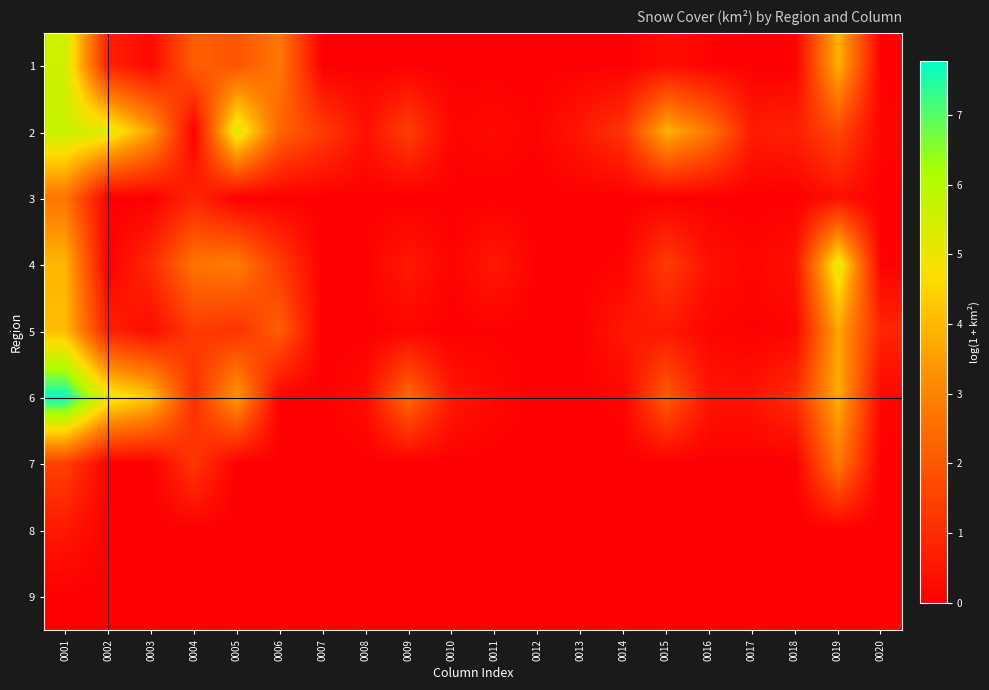

Reading left to right, extract all data points from this chart.

1: 0001=5.5	0002=0.8	0003=0.2	0004=2.2	0005=1.9	0006=2.7	0007=0.0	0008=0.0	0009=0.0	0010=0.0	0011=0.0	0012=0.0	0013=0.0	0014=0.0	0015=0.3	0016=0.1	0017=0.0	0018=0.0	0019=3.9	0020=0.0
2: 0001=5.7	0002=5.2	0003=3.5	0004=0.0	0005=5.3	0006=2.3	0007=1.4	0008=0.4	0009=1.4	0010=0.1	0011=0.2	0012=0.1	0013=0.6	0014=1.2	0015=3.9	0016=2.7	0017=0.6	0018=0.7	0019=1.7	0020=0.1
3: 0001=2.7	0002=0.0	0003=0.0	0004=0.8	0005=0.0	0006=0.0	0007=0.0	0008=0.0	0009=0.0	0010=0.0	0011=0.0	0012=0.0	0013=0.0	0014=0.0	0015=0.0	0016=0.0	0017=0.0	0018=0.0	0019=0.4	0020=0.0
4: 0001=4.0	0002=0.0	0003=1.0	0004=2.7	0005=2.9	0006=1.3	0007=0.0	0008=0.0	0009=0.6	0010=0.1	0011=0.6	0012=0.0	0013=0.0	0014=0.1	0015=1.4	0016=0.4	0017=0.1	0018=0.4	0019=5.2	0020=0.0
5: 0001=4.1	0002=0.8	0003=0.3	0004=1.4	0005=1.1	0006=2.1	0007=0.0	0008=0.0	0009=0.1	0010=0.0	0011=0.0	0012=0.0	0013=0.0	0014=0.6	0015=0.6	0016=0.1	0017=0.0	0018=0.1	0019=3.7	0020=0.9
6: 0001=7.8	0002=5.1	0003=4.2	0004=1.1	0005=3.5	0006=0.0	0007=0.0	0008=0.3	0009=2.5	0010=0.6	0011=0.2	0012=0.0	0013=0.0	0014=0.1	0015=2.1	0016=0.5	0017=0.5	0018=1.0	0019=3.8	0020=0.1
7: 0001=1.5	0002=0.0	0003=0.0	0004=1.3	0005=0.0	0006=0.0	0007=0.0	0008=0.0	0009=0.0	0010=0.0	0011=0.0	0012=0.0	0013=0.0	0014=0.0	0015=0.0	0016=0.0	0017=0.0	0018=0.0	0019=2.8	0020=0.0
8: 0001=0.6	0002=0.0	0003=0.0	0004=0.0	0005=0.0	0006=0.0	0007=0.0	0008=0.0	0009=0.0	0010=0.0	0011=0.0	0012=0.0	0013=0.0	0014=0.0	0015=0.0	0016=0.0	0017=0.0	0018=0.0	0019=0.0	0020=0.0
9: 0001=0.0	0002=0.0	0003=0.0	0004=0.0	0005=0.0	0006=0.0	0007=0.0	0008=0.0	0009=0.0	0010=0.0	0011=0.0	0012=0.0	0013=0.0	0014=0.0	0015=0.0	0016=0.0	0017=0.0	0018=0.0	0019=0.0	0020=0.0